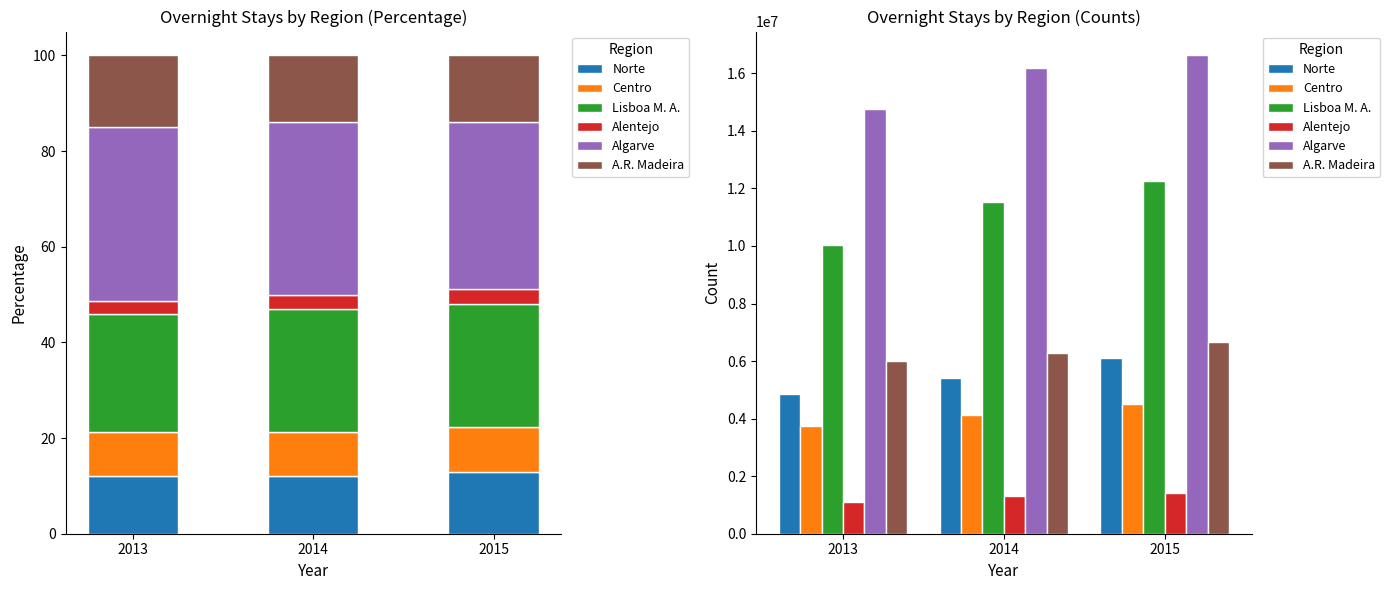

What is the difference between the highest and lowest values at 2014?

14879544